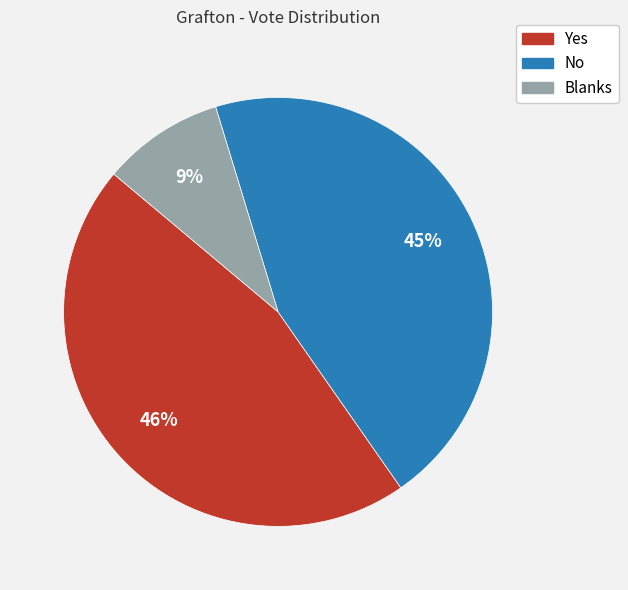

Does any single category account for the majority?

No